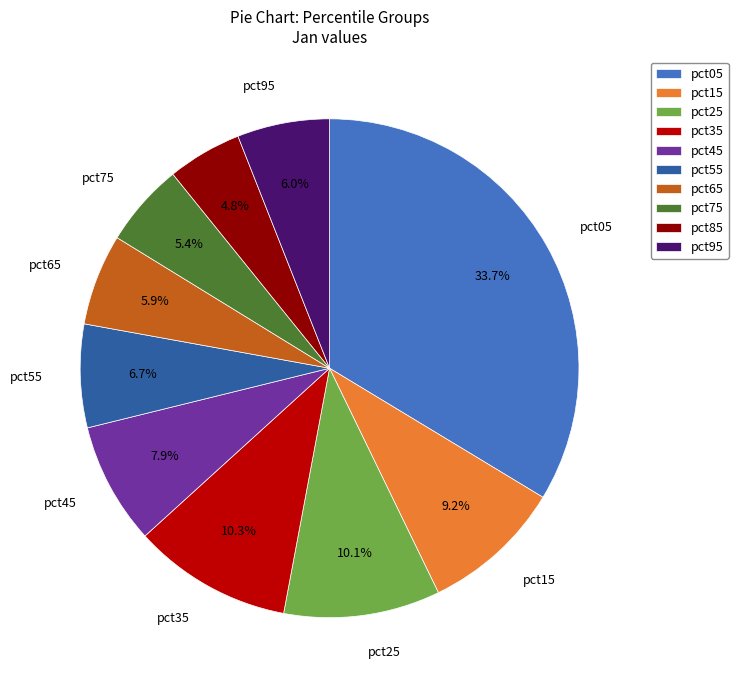

How many slices are in this pie chart?

10